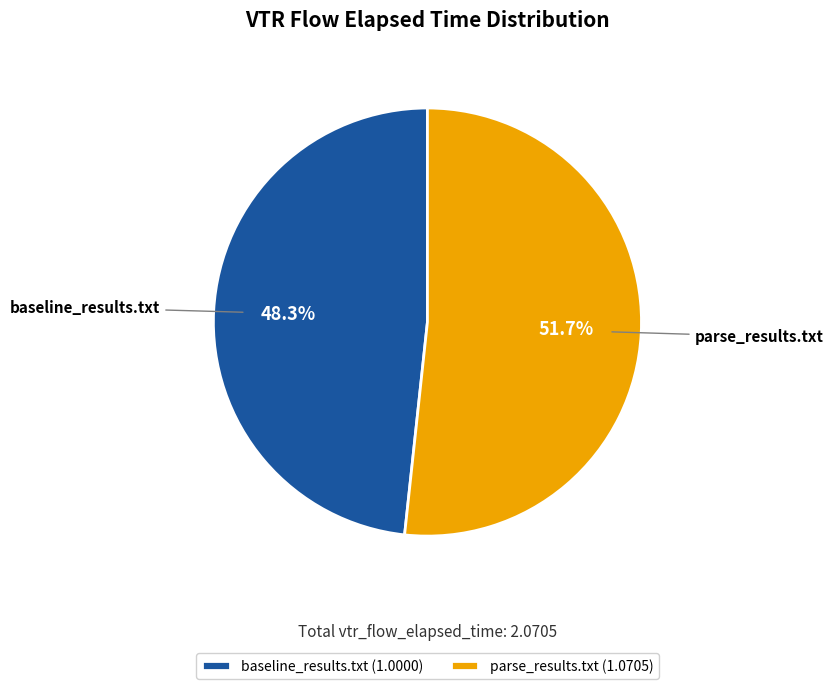

Approximately how many times larger is the value at parse_results.txt compared to baseline_results.txt?

1.1